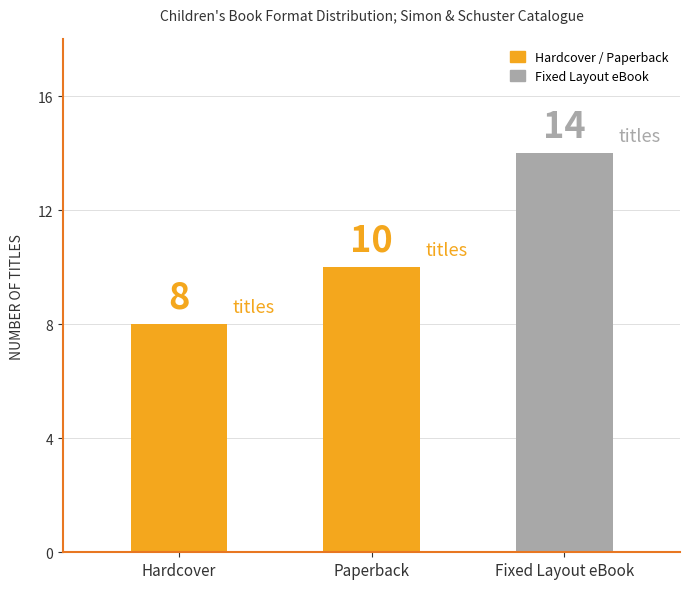

What is the sum of the values at Paperback and Hardcover?

18